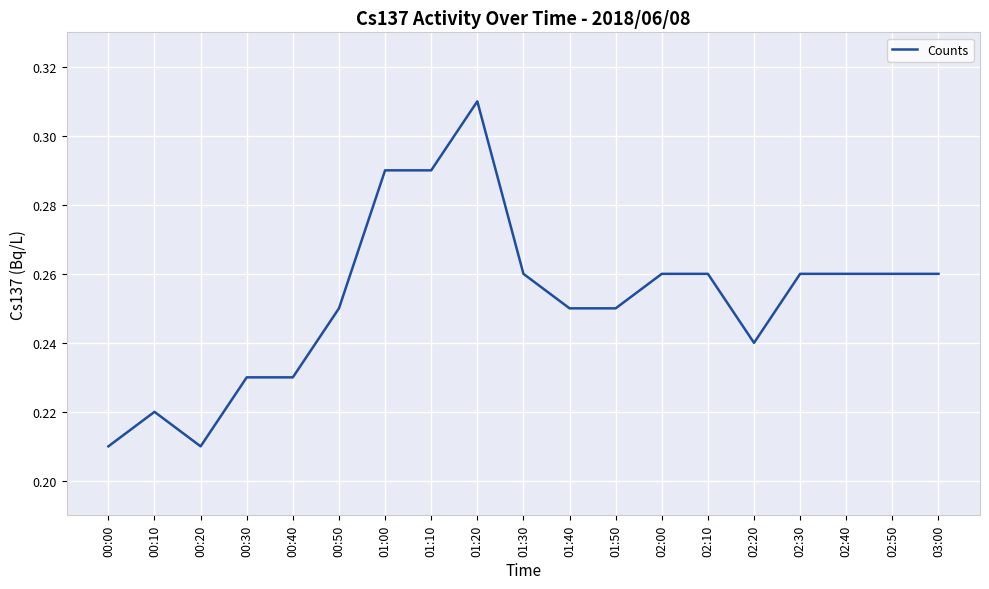

The chart shows a value of 0.5 at 02:30. True or false?

False